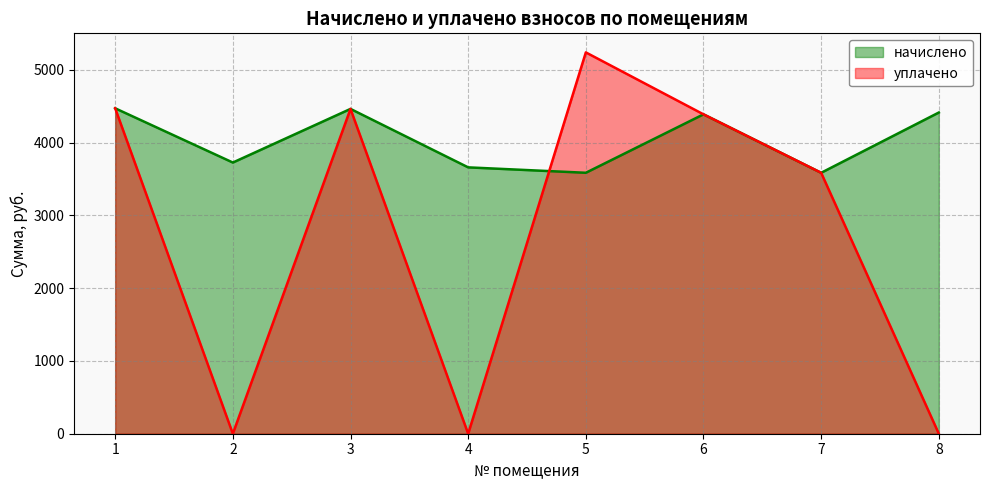

Reading right to left, list all the values displayed in this chart.

начислено: 4413.2	3585.2	4388.4	3585.4	3659.8	4462.9	3726.0	4471.2
уплачено: 0.0	3585.2	4388.4	5239.3	0.0	4462.9	0.0	4471.2